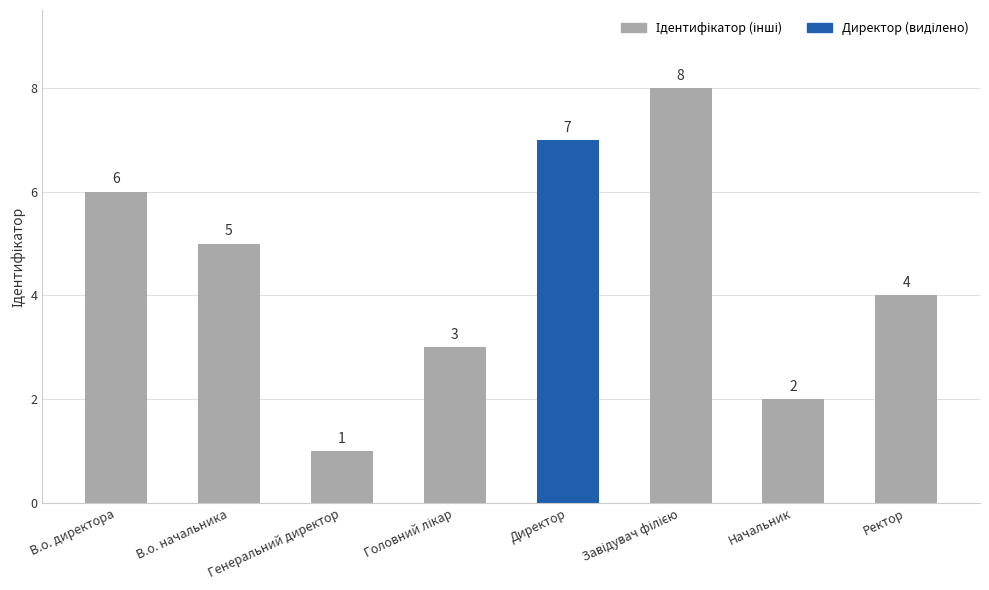

What is the maximum value shown in the chart?

8